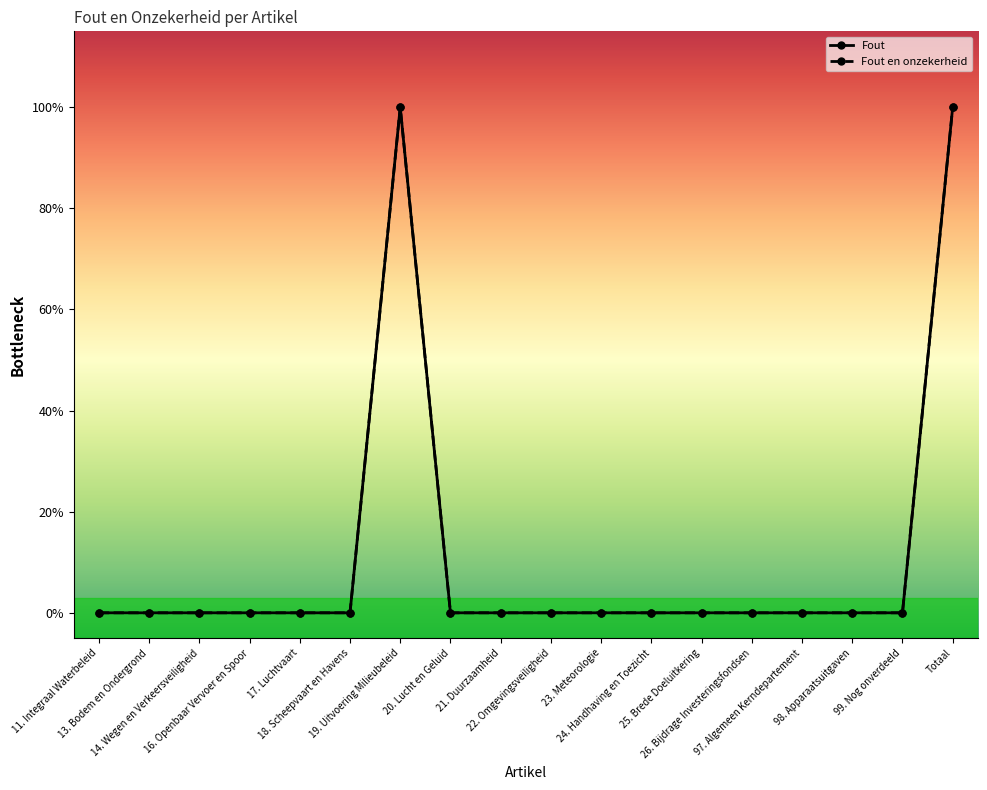

Which series has the widest spread of values?

Fout